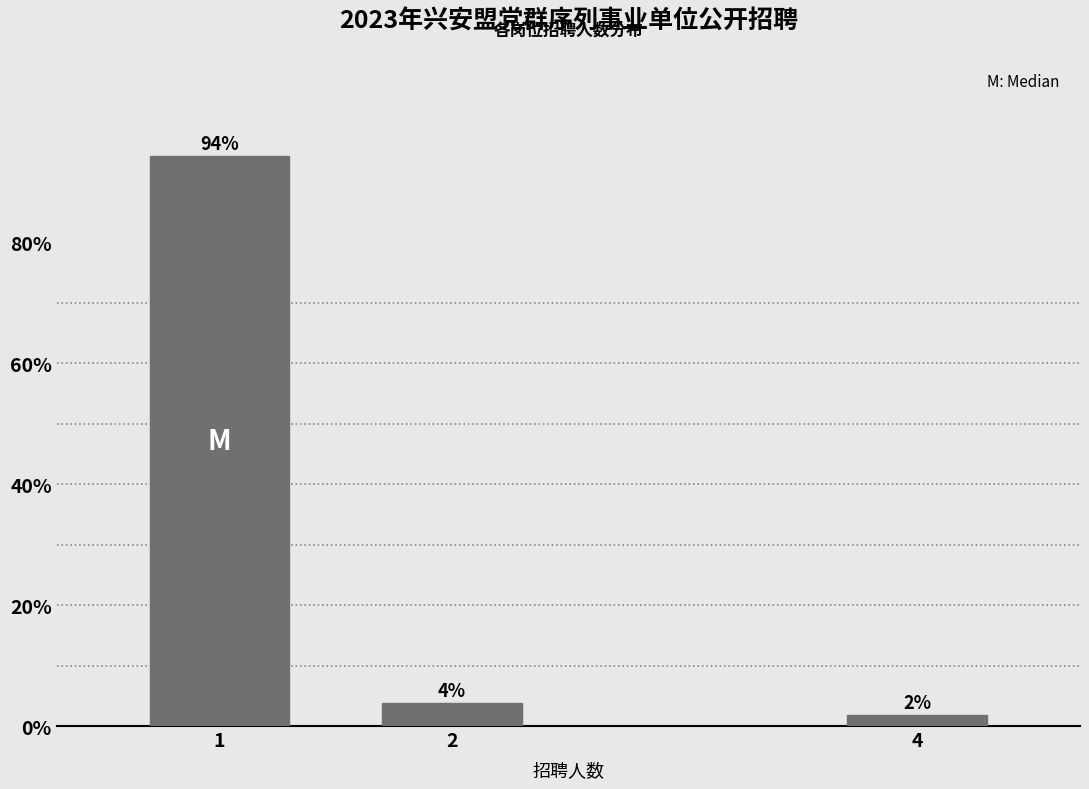

How many bars are there in total?

3